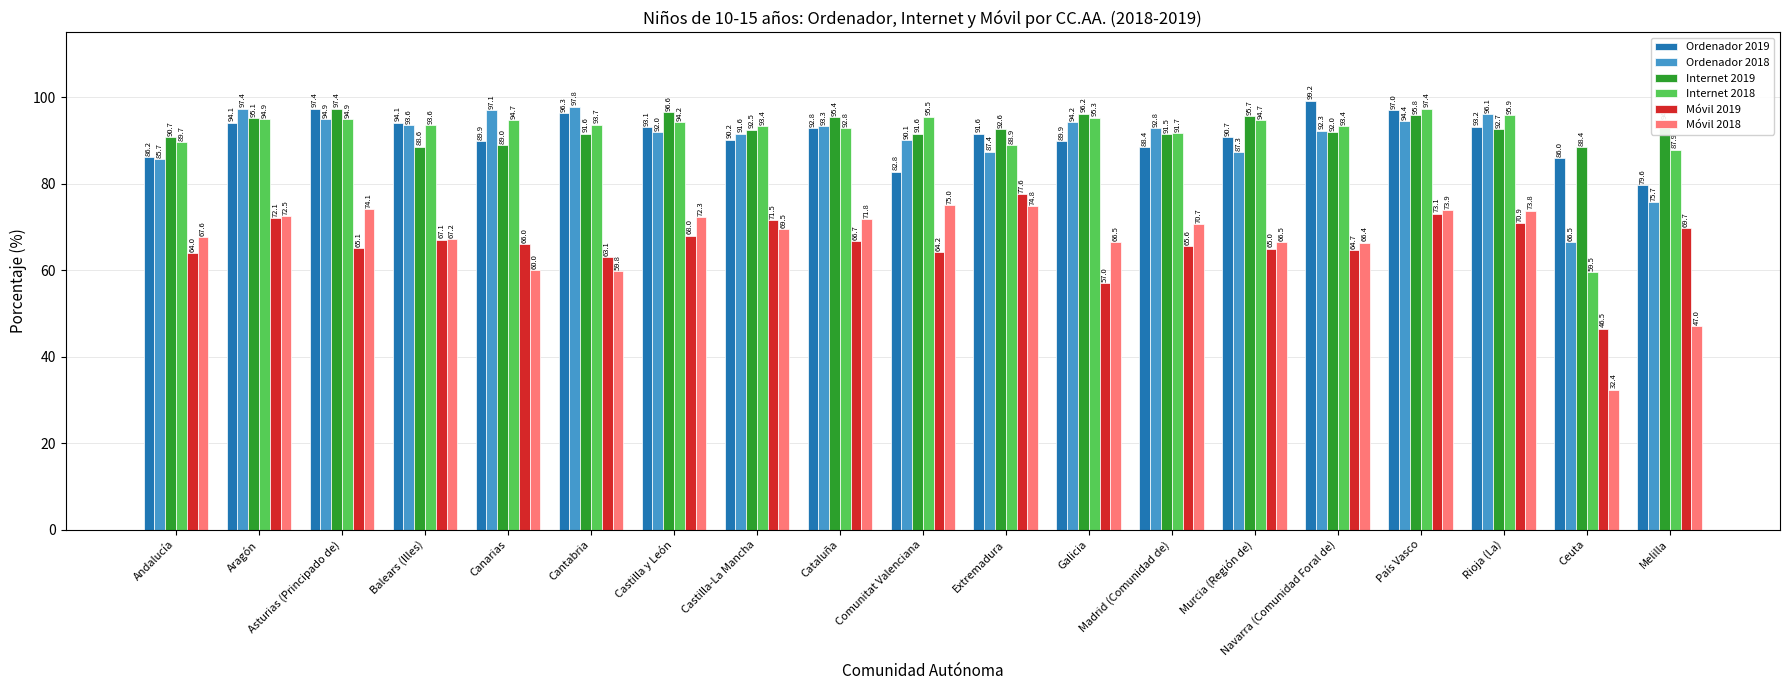

Is the value of Ordenador 2018 at Asturias (Principado de) greater than the value of Móvil 2019 at Cataluña?

Yes